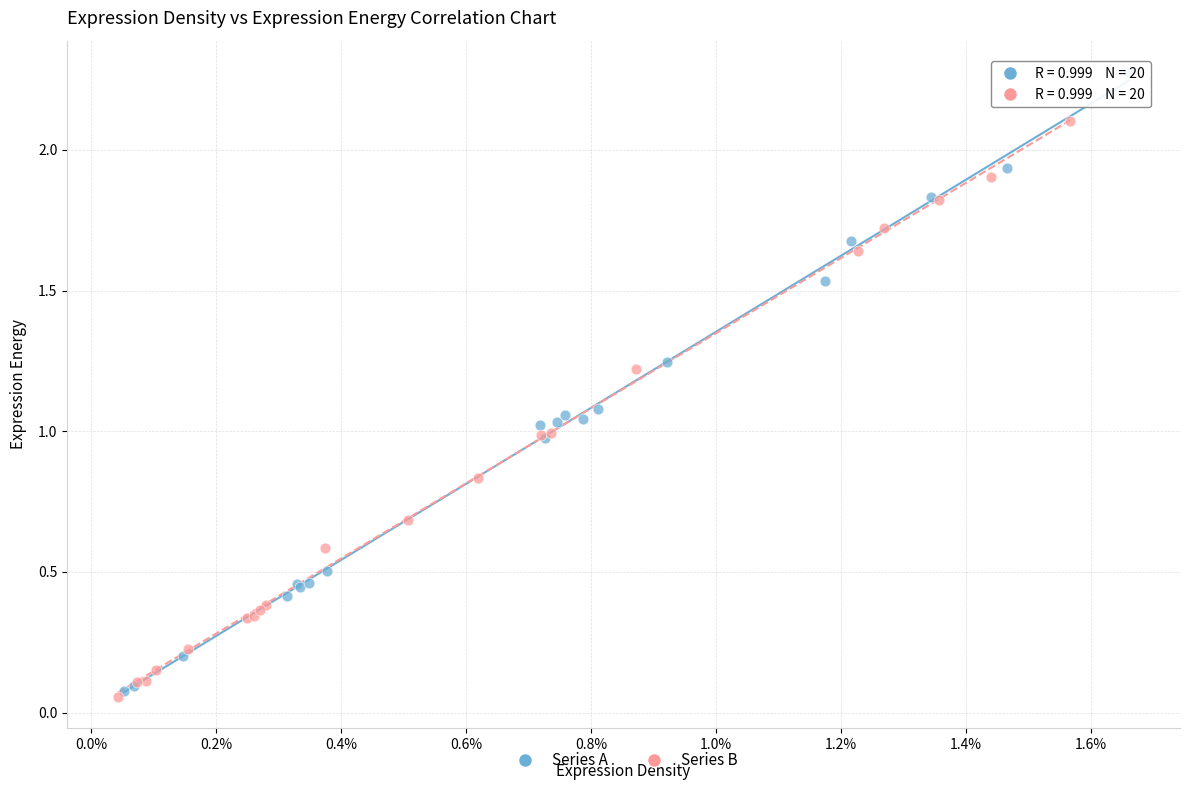

Which series reaches the maximum Y coordinate?

Series A